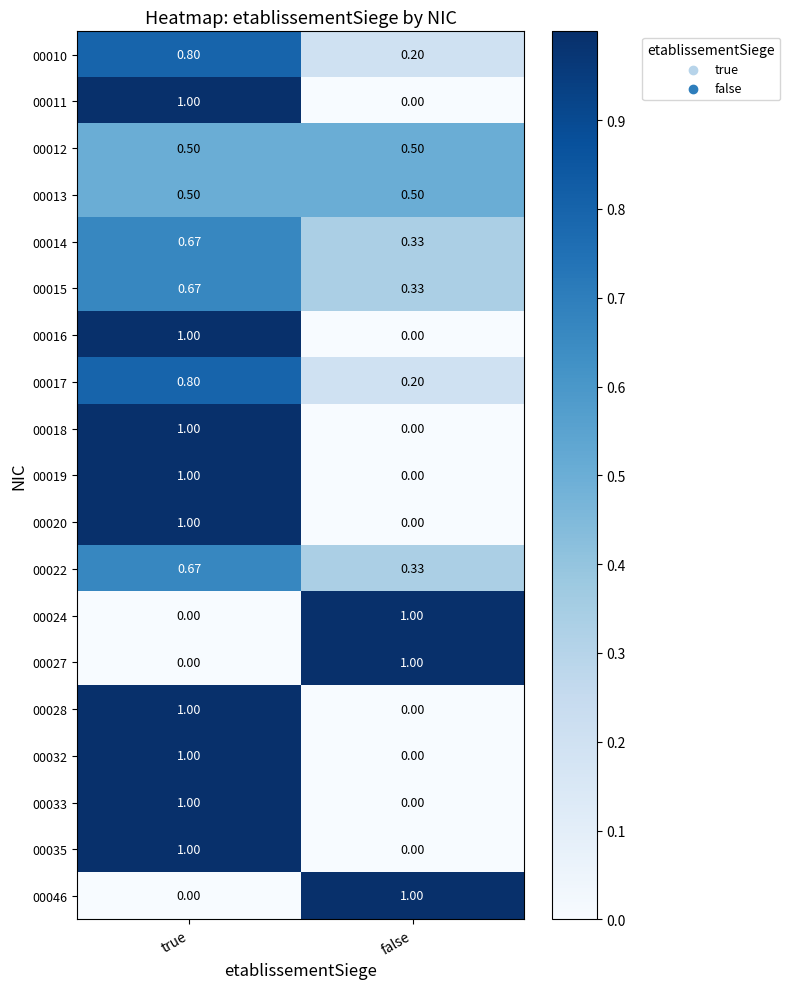

How many series are shown in this chart?

19